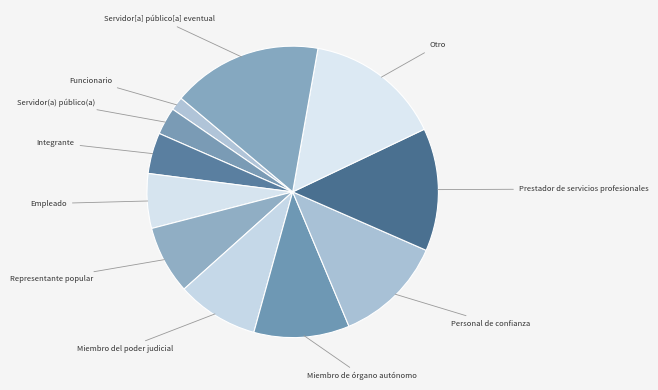

Is it true that Miembro de órgano autónomo is 1% of the pie?

False